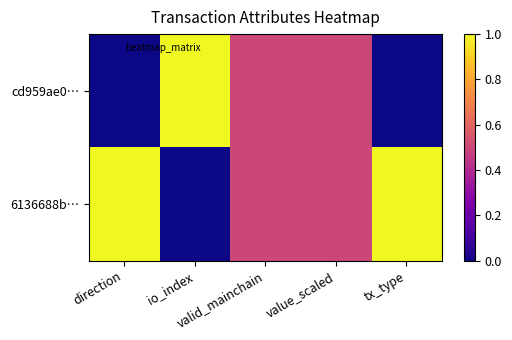

Between io_index and direction, which is larger?

io_index